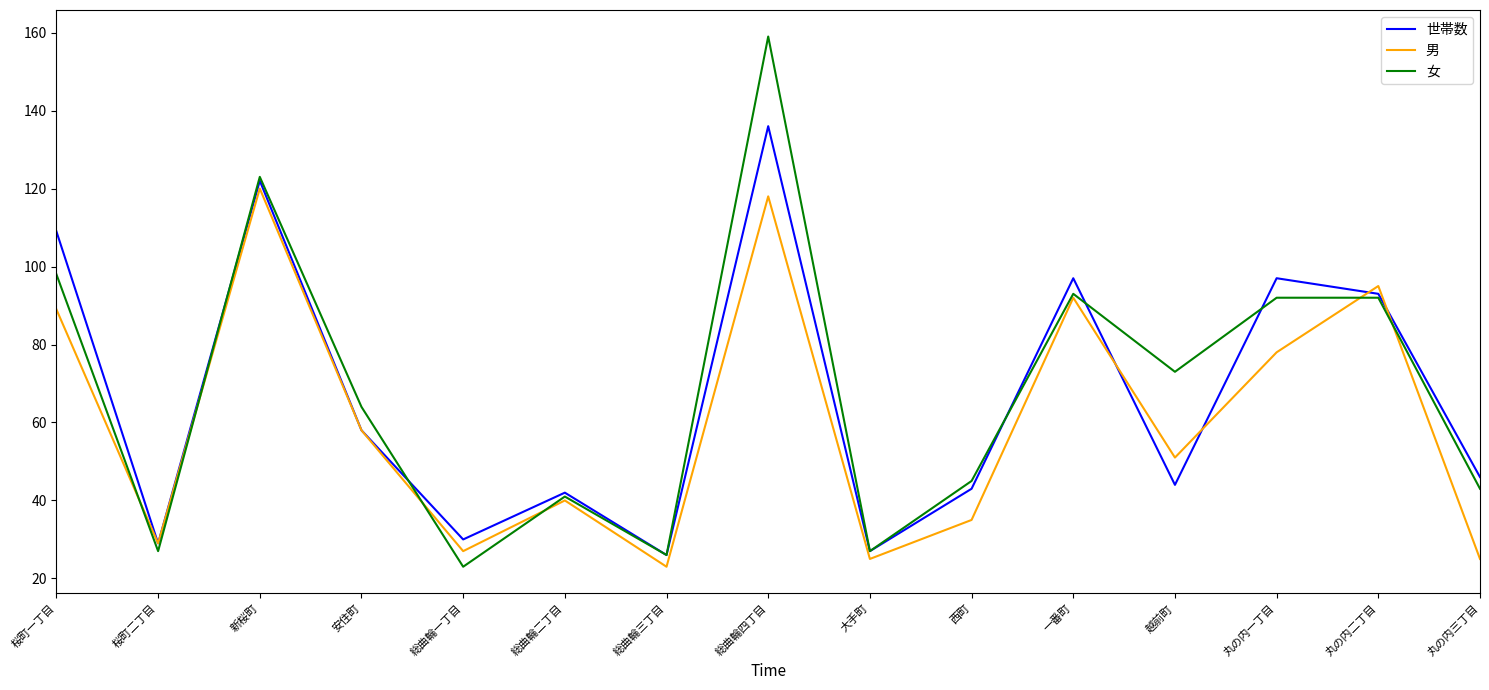

Where is the first local maximum for 男?

新桜町